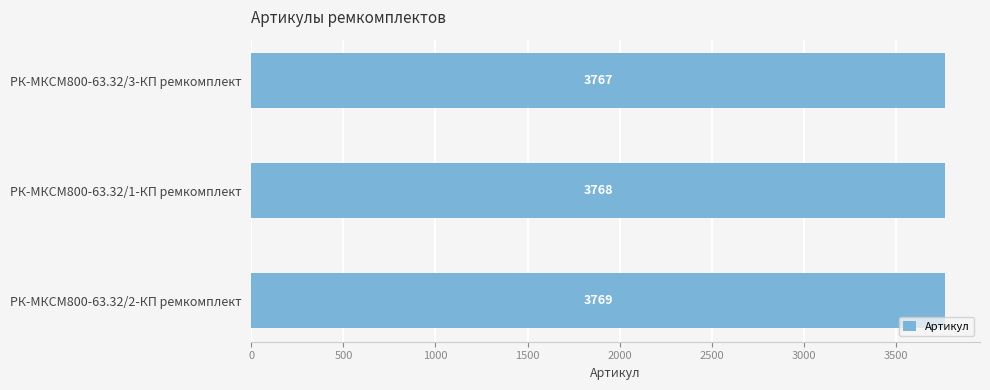

How many bars are there in total?

3